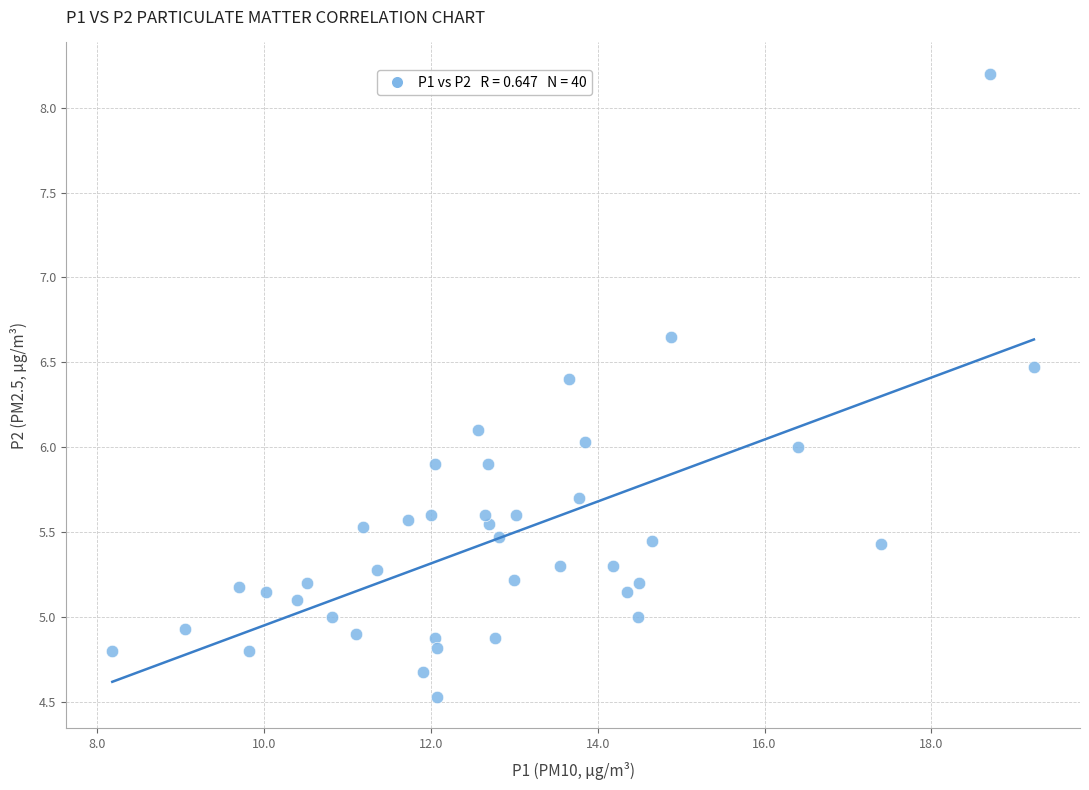

What is the range of Y values (max minus min)?

3.7